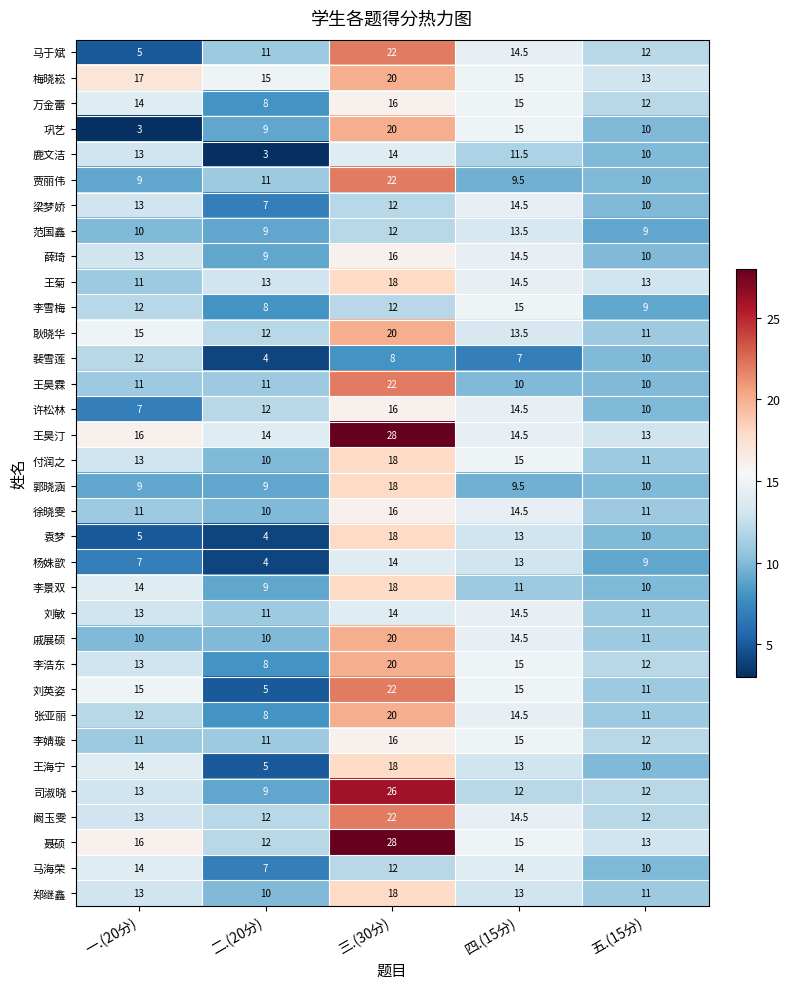

The value of 聂硕 at 一.(20分) is 7.6. True or false?

False